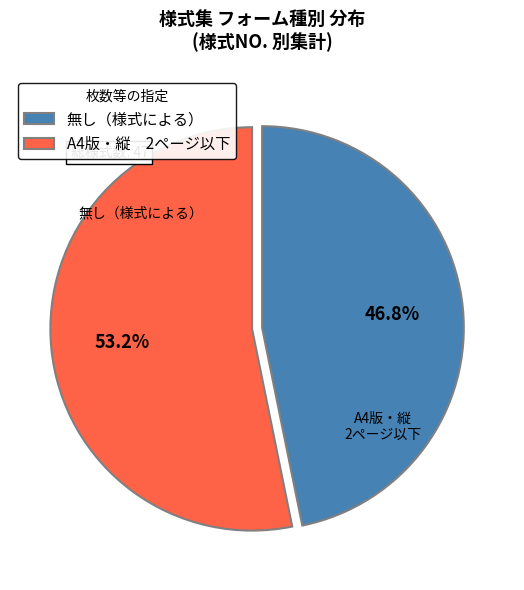

What is the smallest slice in the pie chart?

無し（様式による）